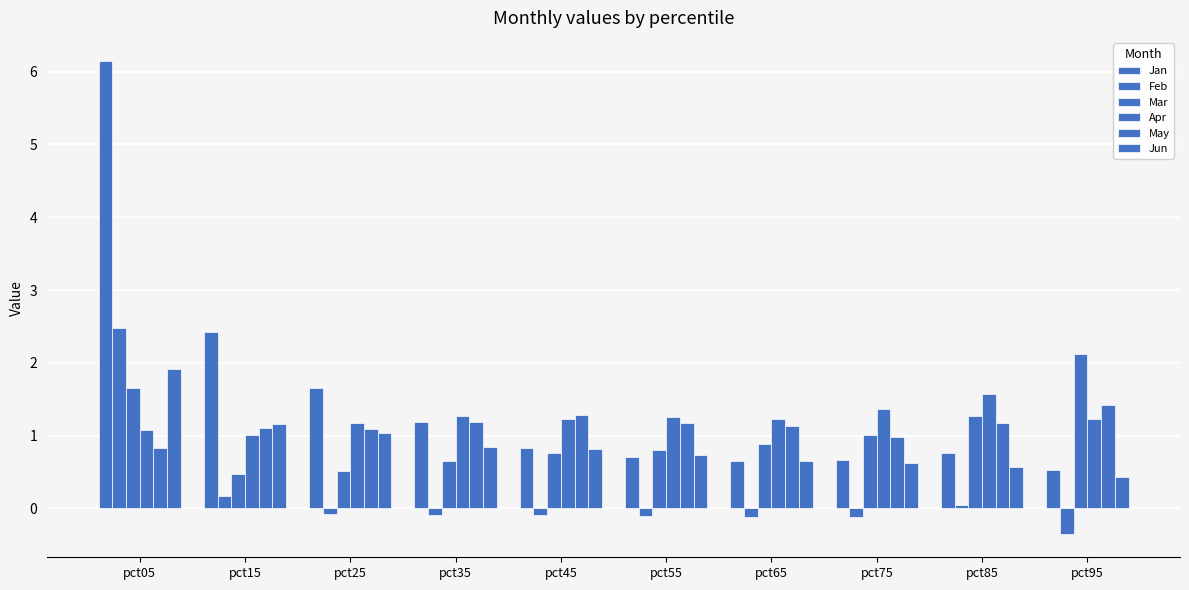

How many categories are shown in the chart?

10